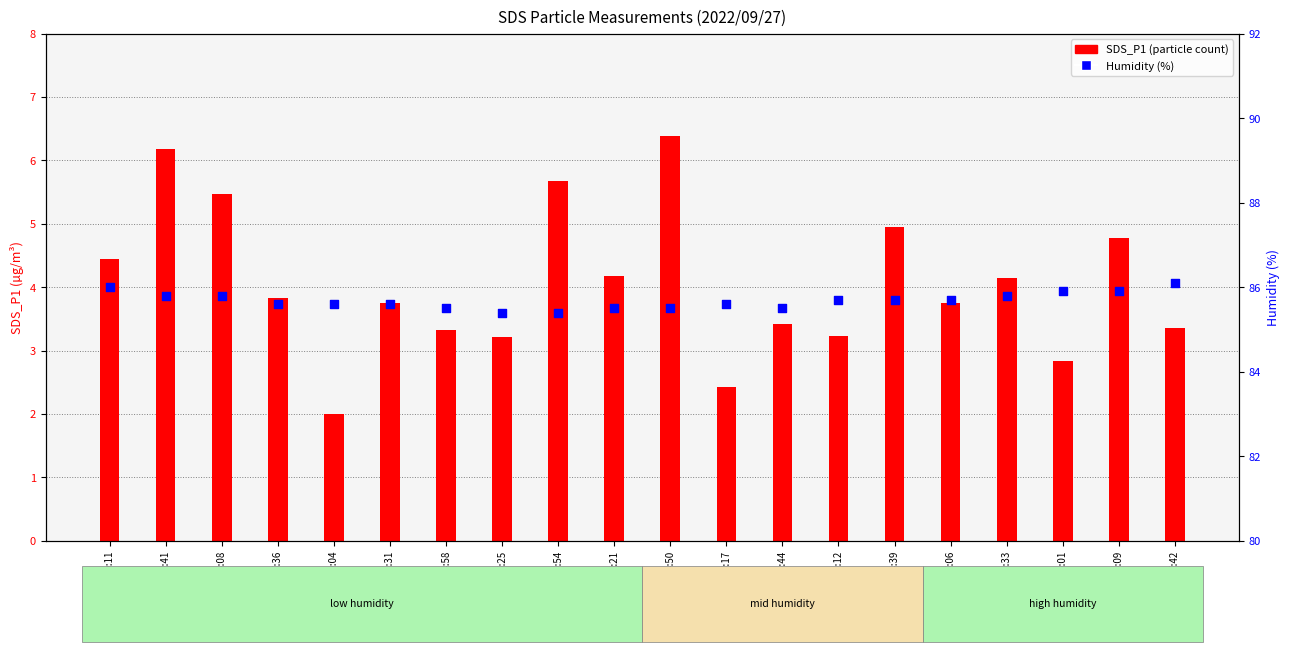

Which series has the widest spread of Y values?

SDS_P1